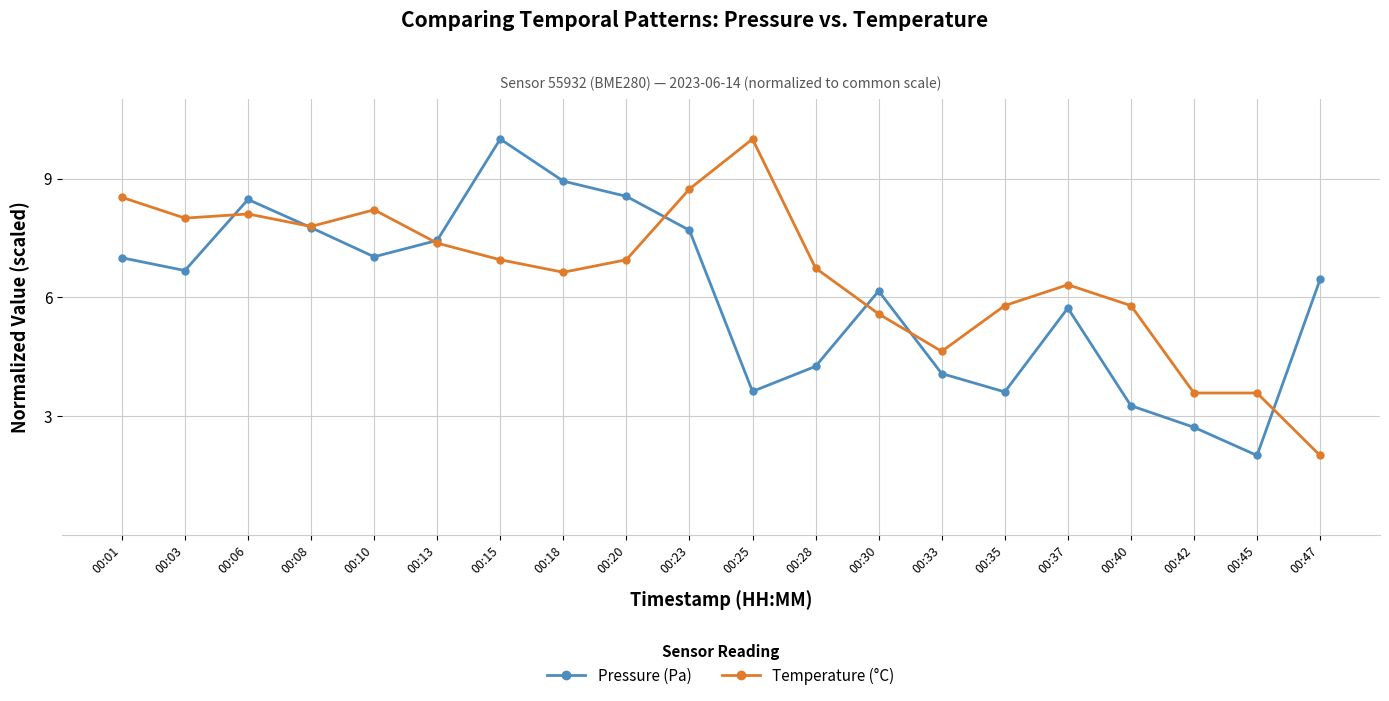

True or false: Temperature (°C) has more than 0 interior local peaks.

True